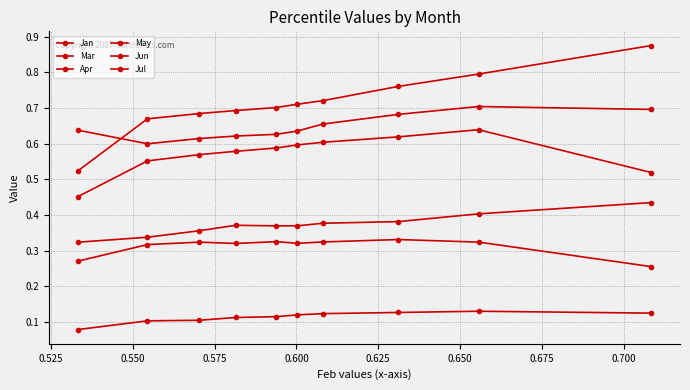

Count the number of categories in the chart.

10